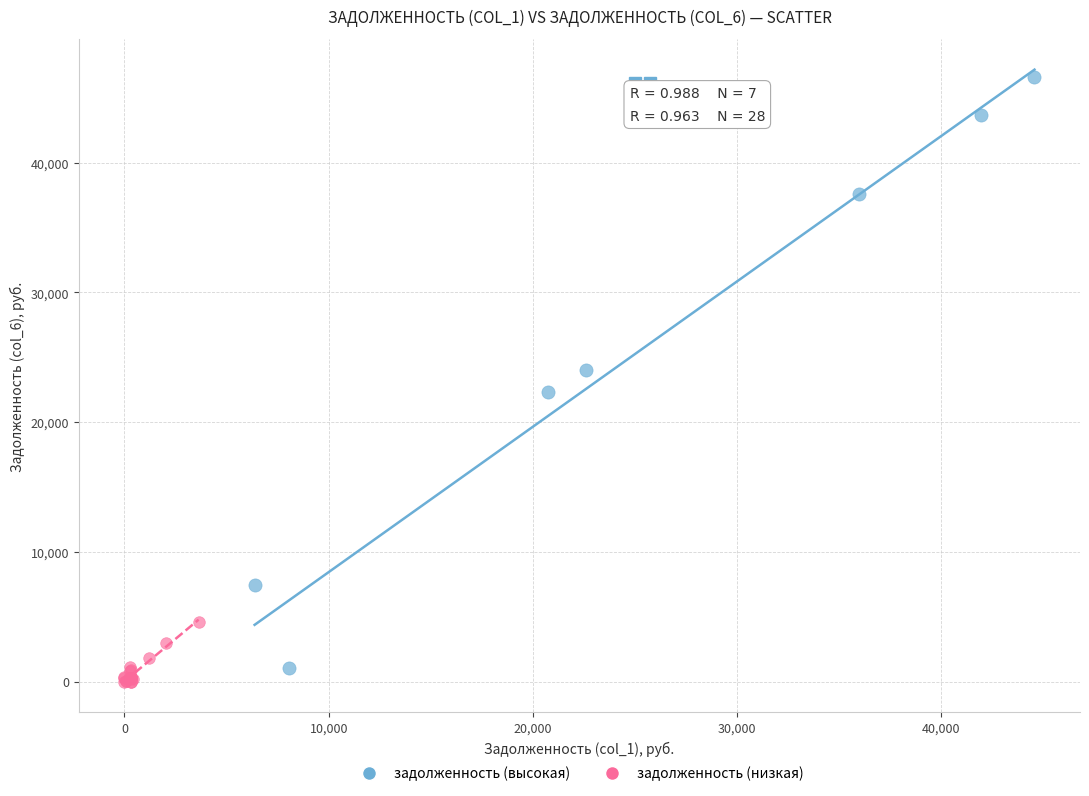

Which series contains the highest Y value?

задолженность (высокая)